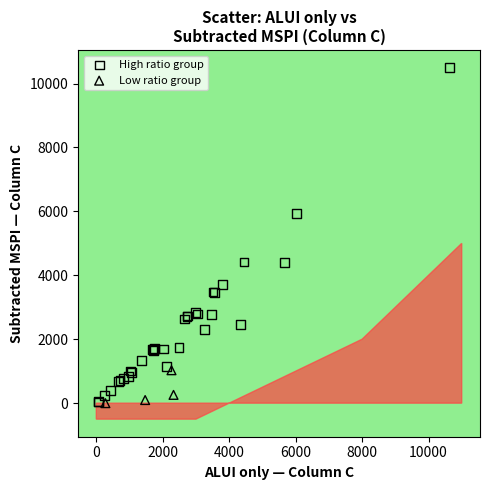

Which series contains the highest Y value?

High ratio group